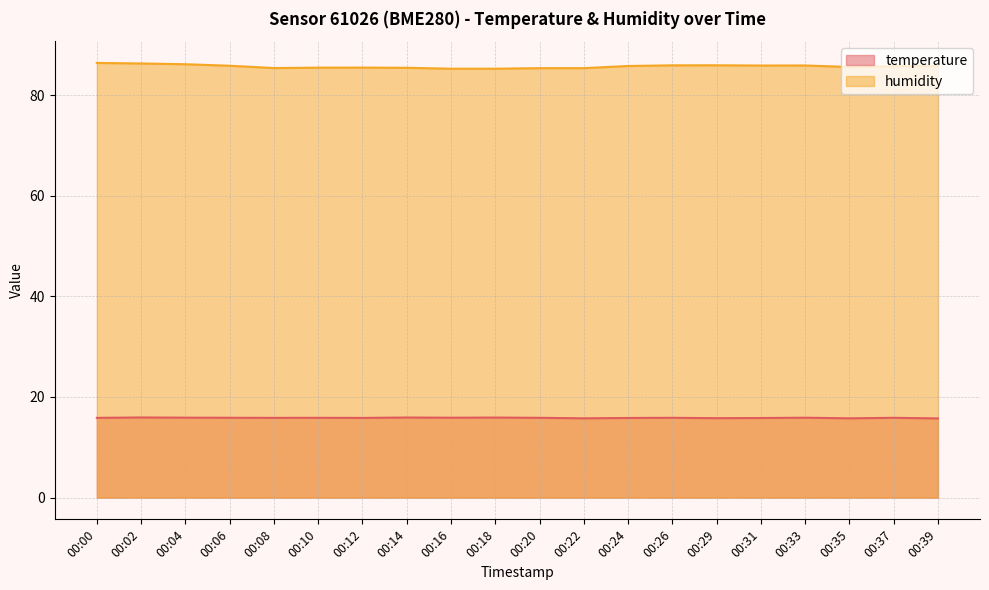

The value of humidity at 00:24 is 53.9. True or false?

False